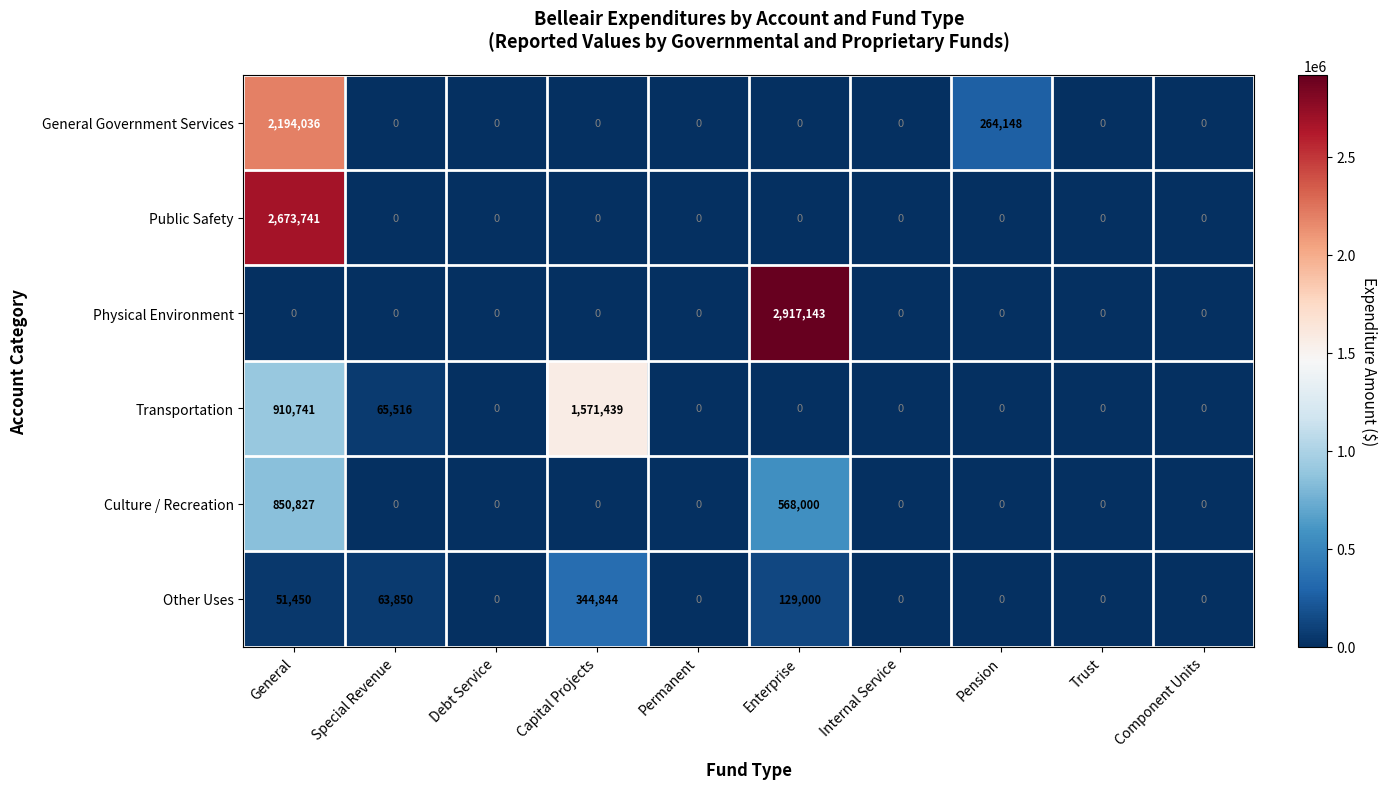

The value of Transportation at Component Units is 0. True or false?

True